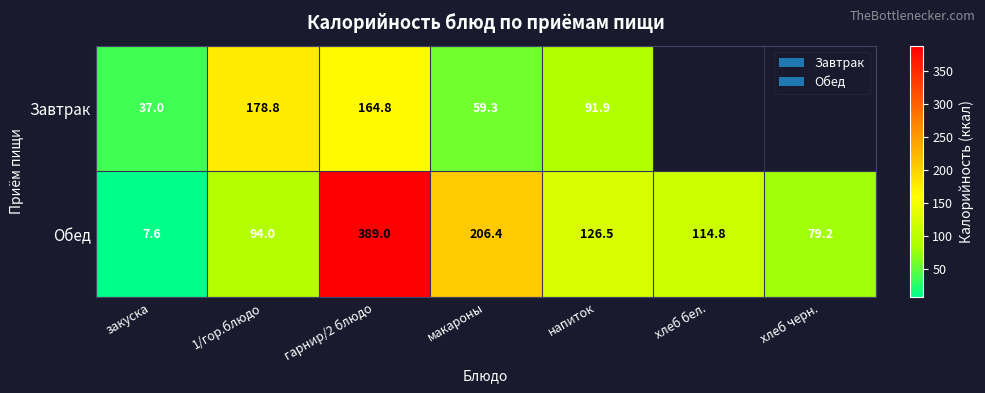

At which category does the chart reach its minimum across all series?

закуска